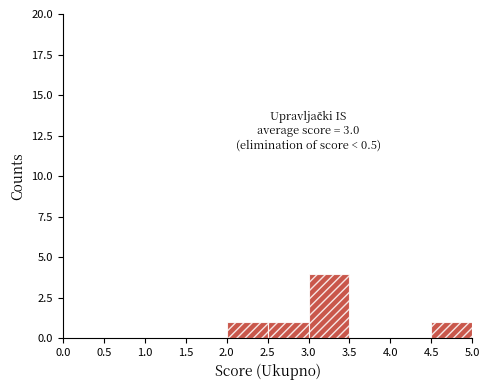

Over which range of the x-axis is the bar tallest?

3.0 to 3.5